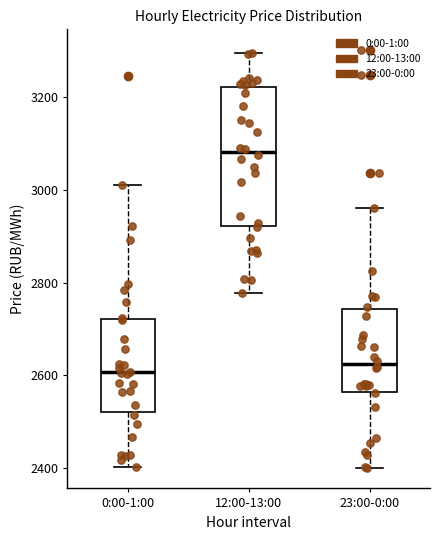

Comparing the boxes themselves (not the whiskers), which one is the tallest?

12:00-13:00